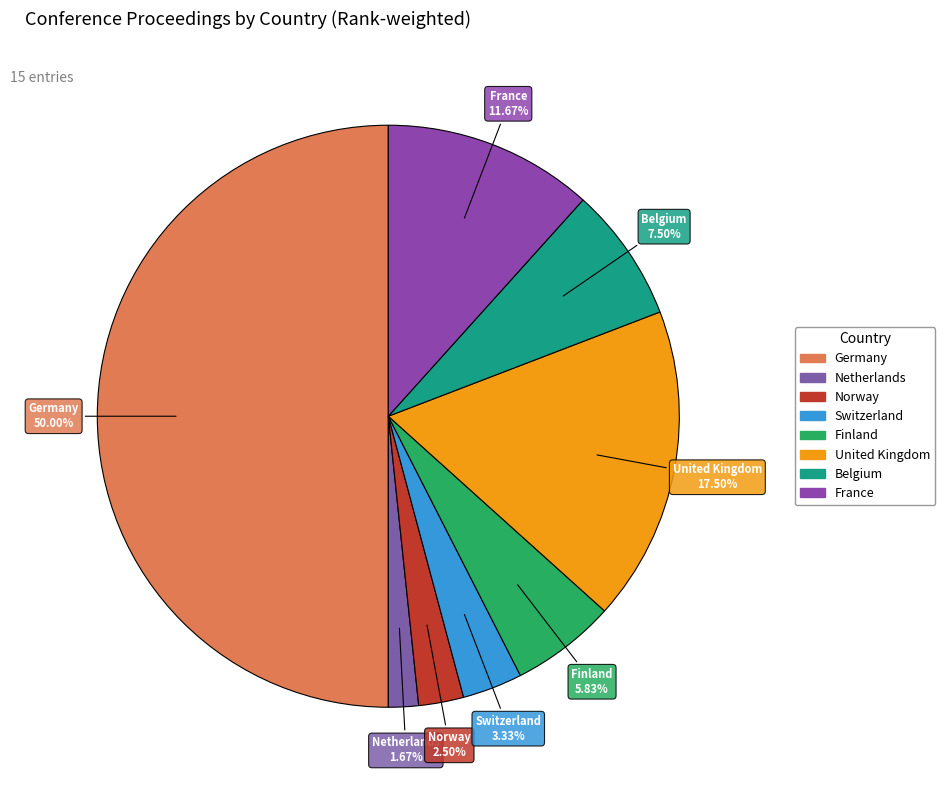

Between Norway and Finland, which is larger?

Finland